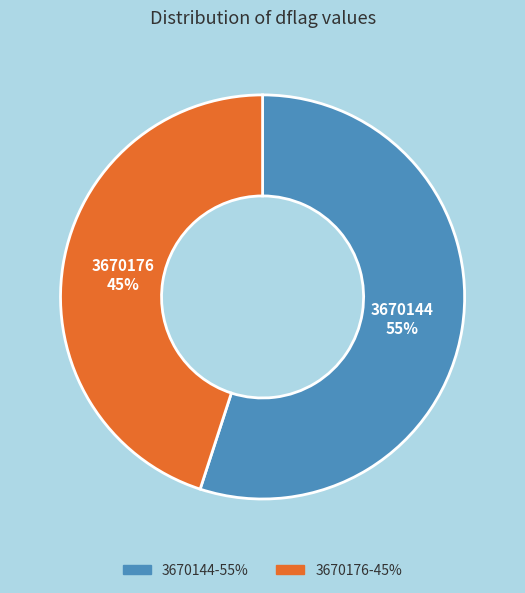

What is the ratio of the value at 3670144 to the value at 3670176?

1.2